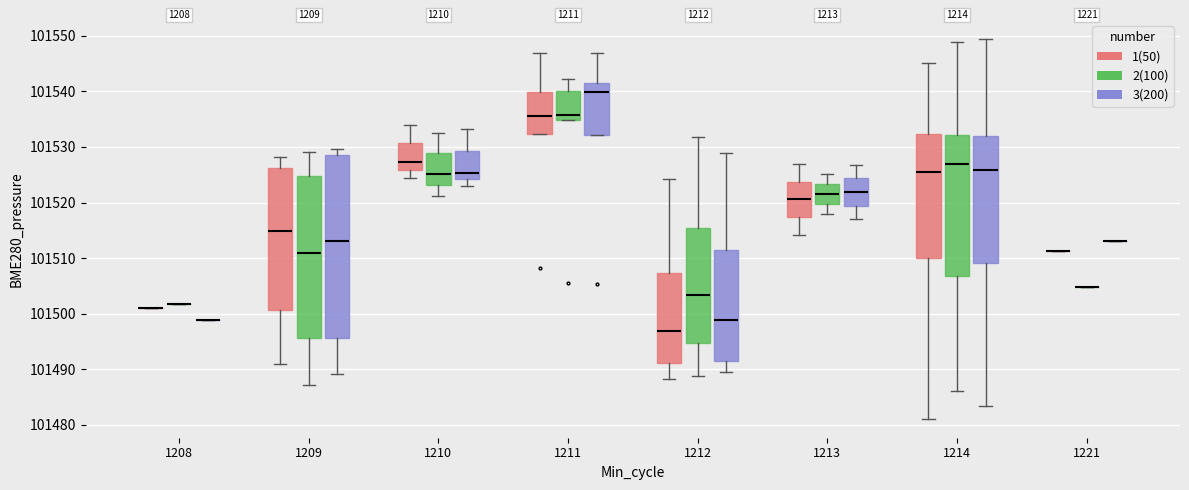

Which box is the tallest, from its lower edge to its upper edge?

1209 (3(200))